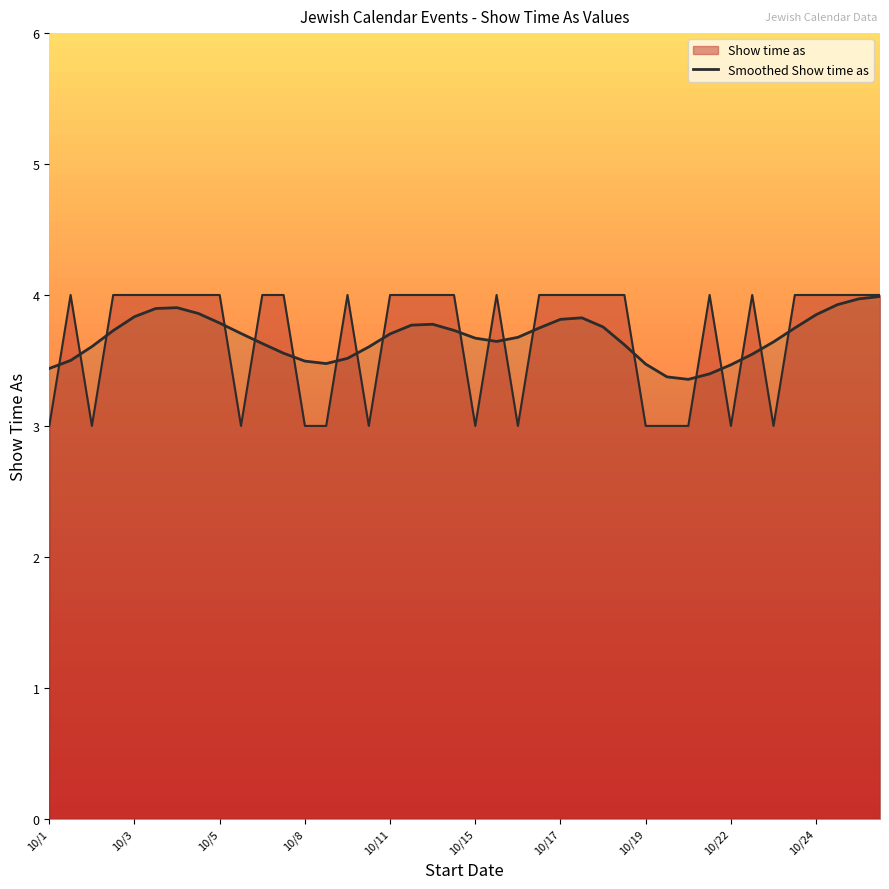

Is it true that the value at 37 is 2.3?

False